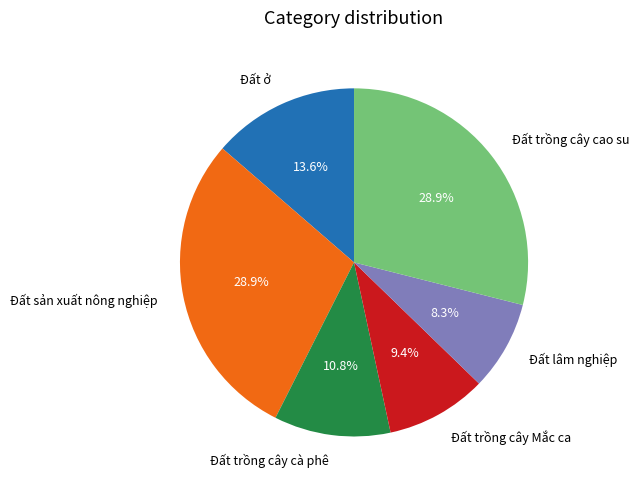

To the nearest percent, what is the difference between the largest and smallest slice percentages?

21%